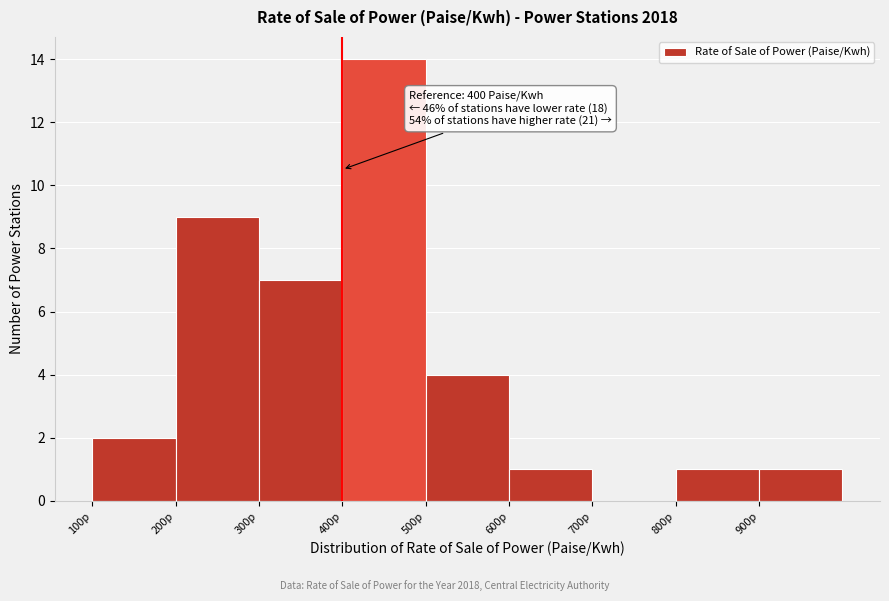

Which range on the x-axis has the tallest bar?

400 to 500